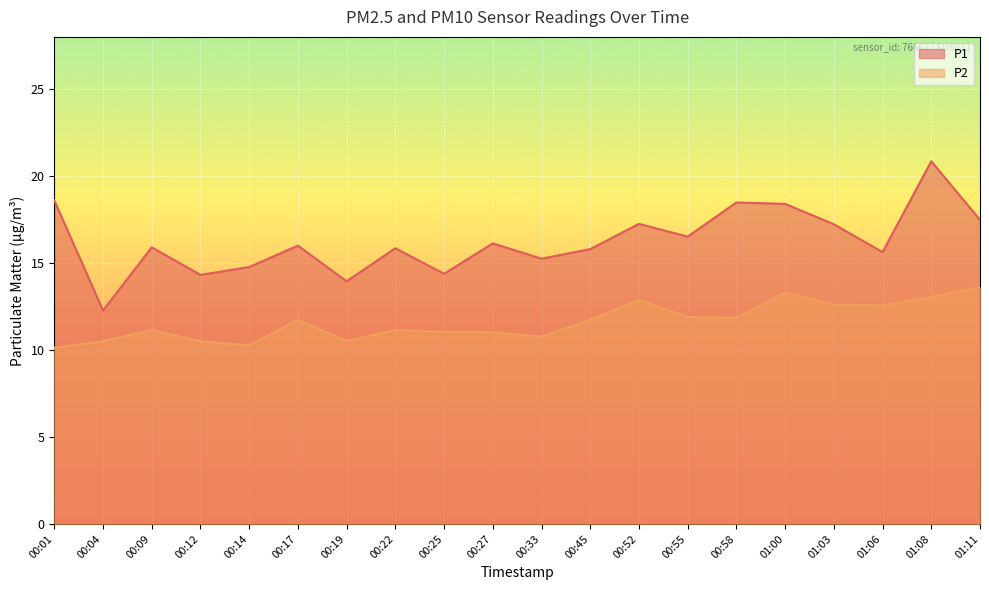

The value of P2 at 00:04 is 5.8. True or false?

False